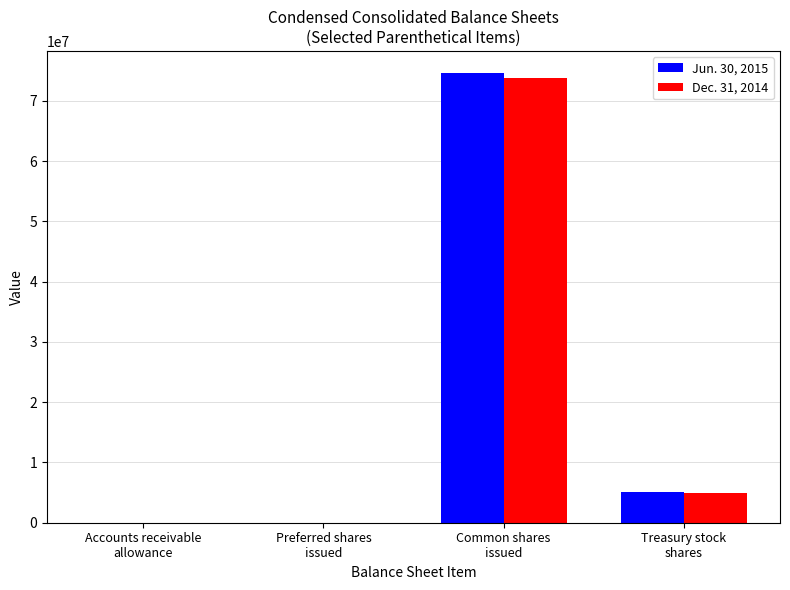

How many groups of bars are there?

4